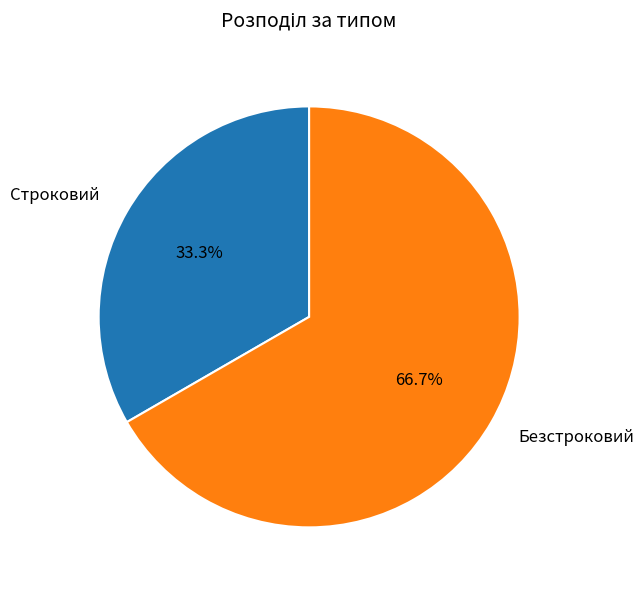

To the nearest percent, what is the average slice percentage?

50%